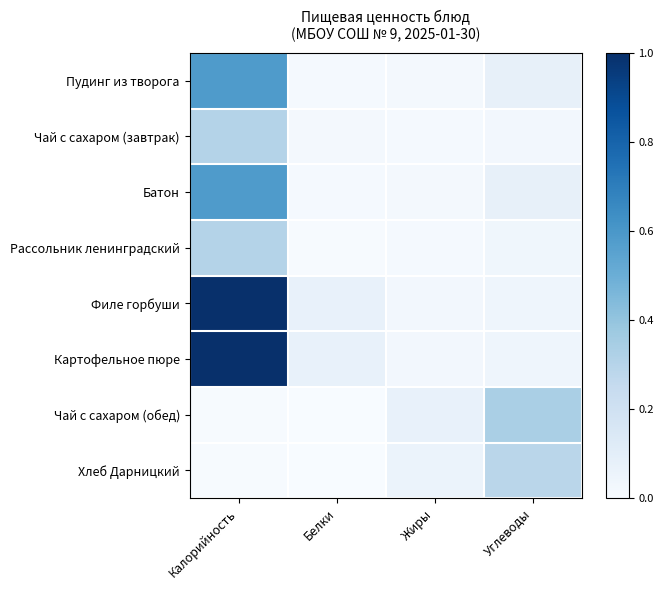

Reading left to right, extract all data points from this chart.

Пудинг из творога: Калорийность=0.6	Белки=0.0	Жиры=0.0	Углеводы=0.1
Чай с сахаром (завтрак): Калорийность=0.3	Белки=0.0	Жиры=0.0	Углеводы=0.0
Батон: Калорийность=0.6	Белки=0.0	Жиры=0.0	Углеводы=0.1
Рассольник ленинградский: Калорийность=0.3	Белки=0.0	Жиры=0.0	Углеводы=0.0
Филе горбуши: Калорийность=1.0	Белки=0.1	Жиры=0.0	Углеводы=0.0
Картофельное пюре: Калорийность=1.0	Белки=0.1	Жиры=0.0	Углеводы=0.0
Чай с сахаром (обед): Калорийность=0.0	Белки=0.0	Жиры=0.1	Углеводы=0.3
Хлеб Дарницкий: Калорийность=0.0	Белки=0.0	Жиры=0.1	Углеводы=0.3